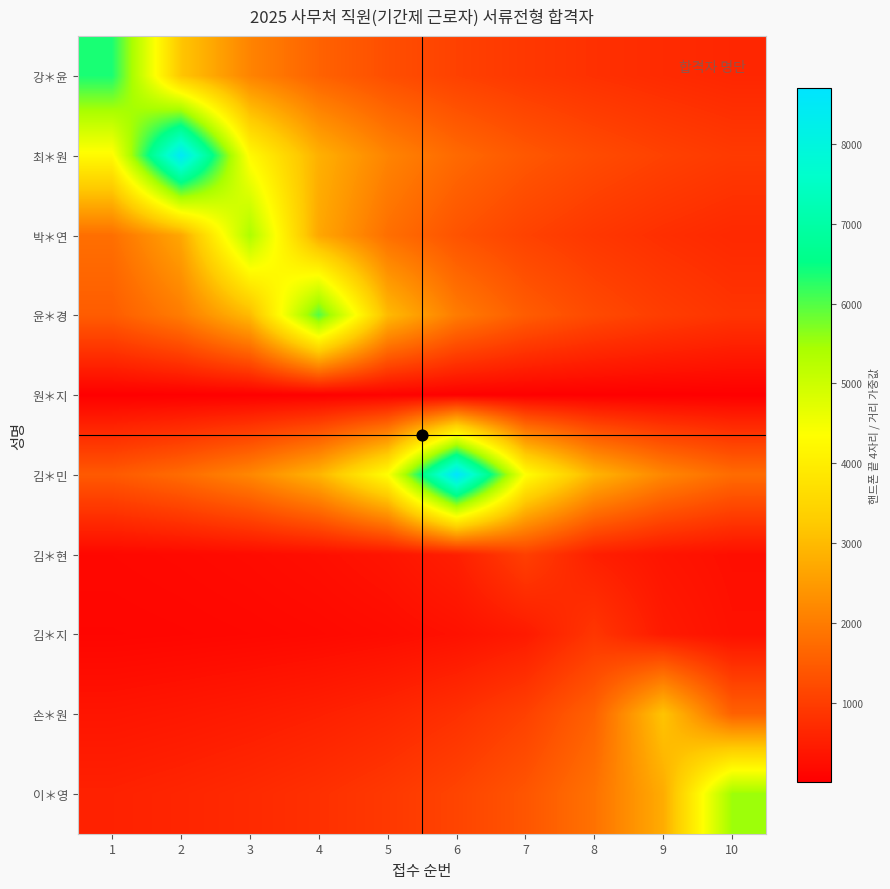

Count the number of data series in this chart.

10